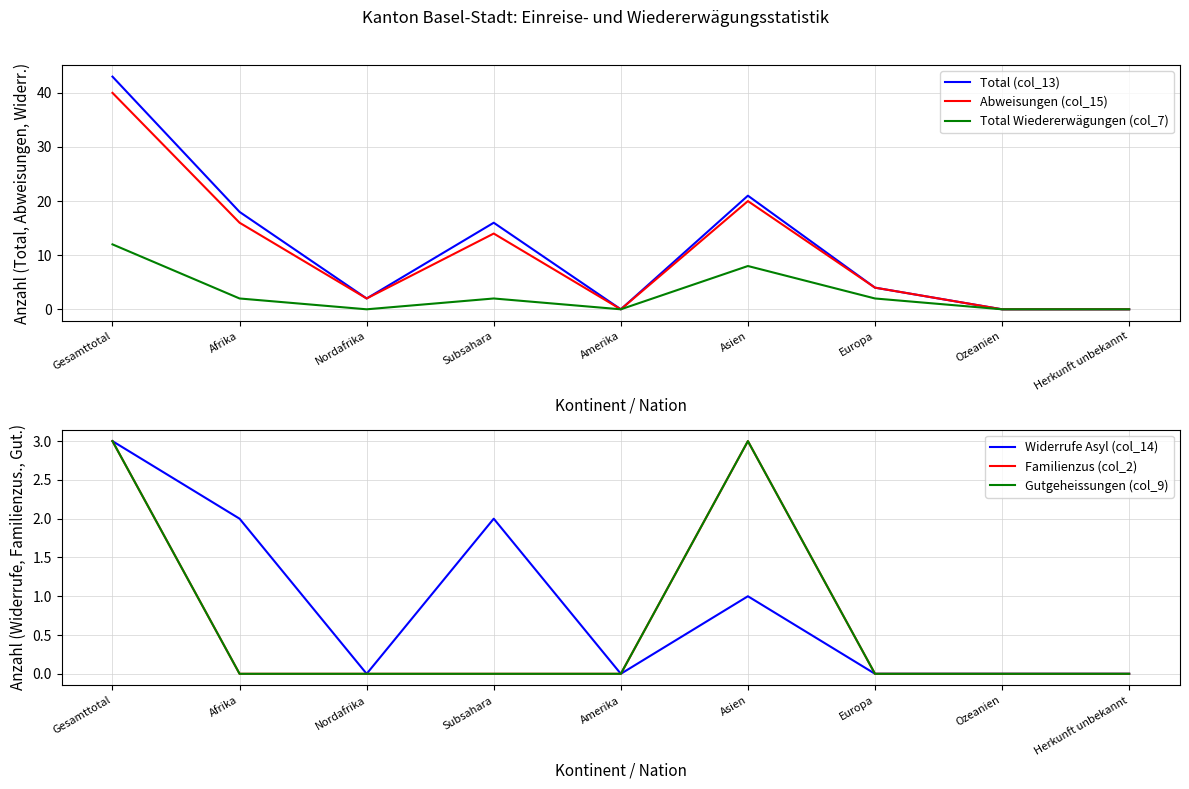

Reading left to right, list all the values displayed in this chart.

Total (col_13): 43	18	2	16	0	21	4	0	0
Abweisungen (col_15): 40	16	2	14	0	20	4	0	0
Total Wiedererwägungen (col_7): 12	2	0	2	0	8	2	0	0
Widerrufe Asyl (col_14): 3	2	0	2	0	1	0	0	0
Familienzus (col_2): 3	0	0	0	0	3	0	0	0
Gutgeheissungen (col_9): 3	0	0	0	0	3	0	0	0